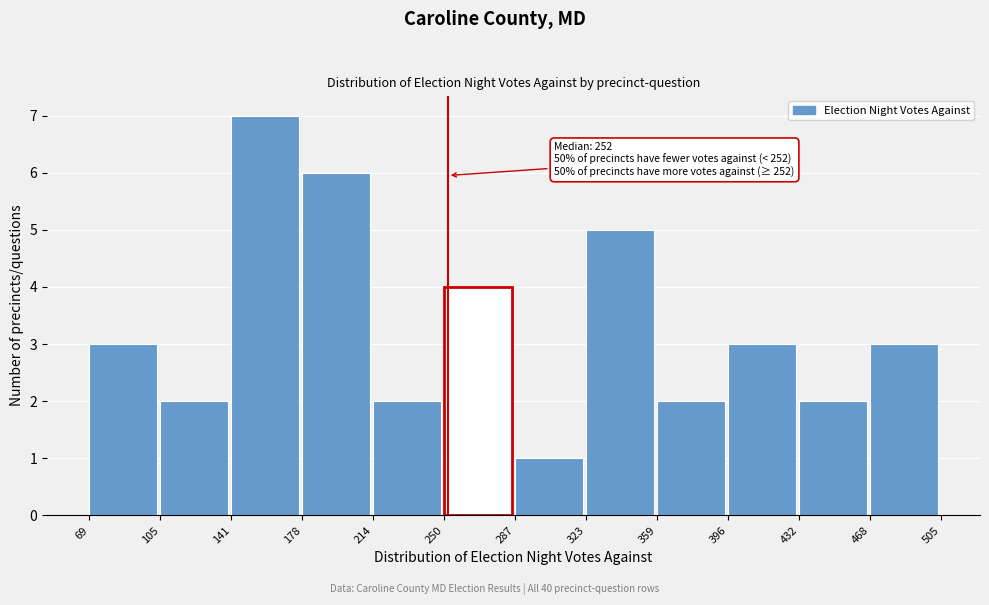

Which range on the x-axis has the tallest bar?

141 to 178